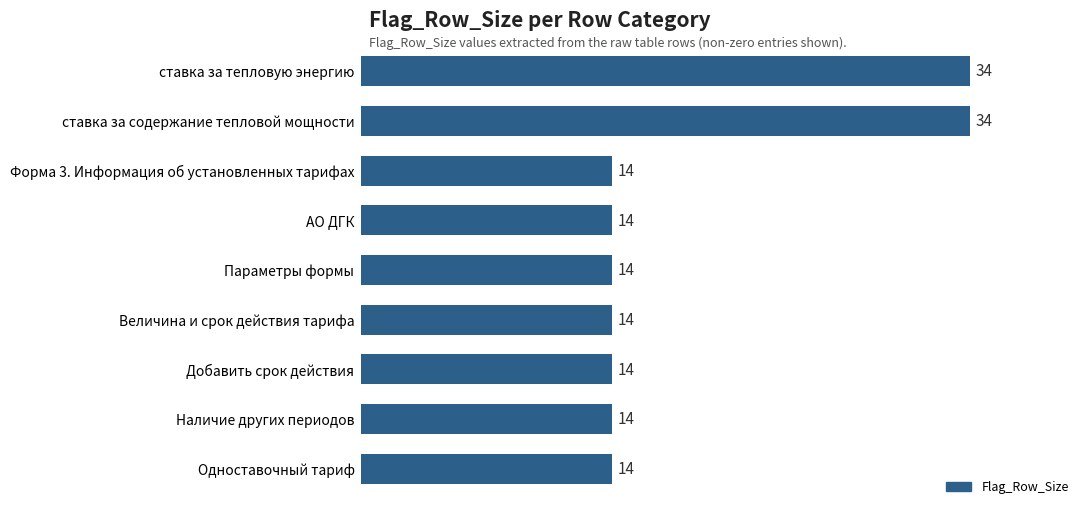

The chart shows a value of 6 at Добавить срок действия. True or false?

False